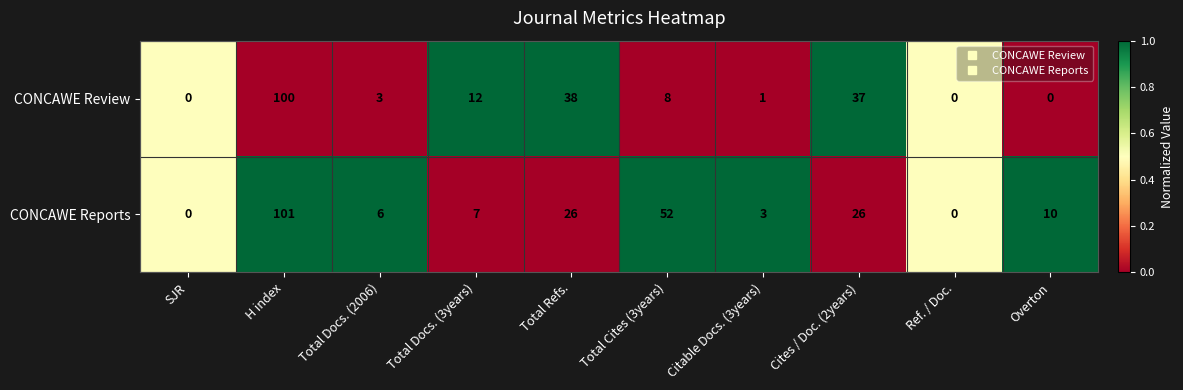

At which label does CONCAWE Reports reach its peak?

H index